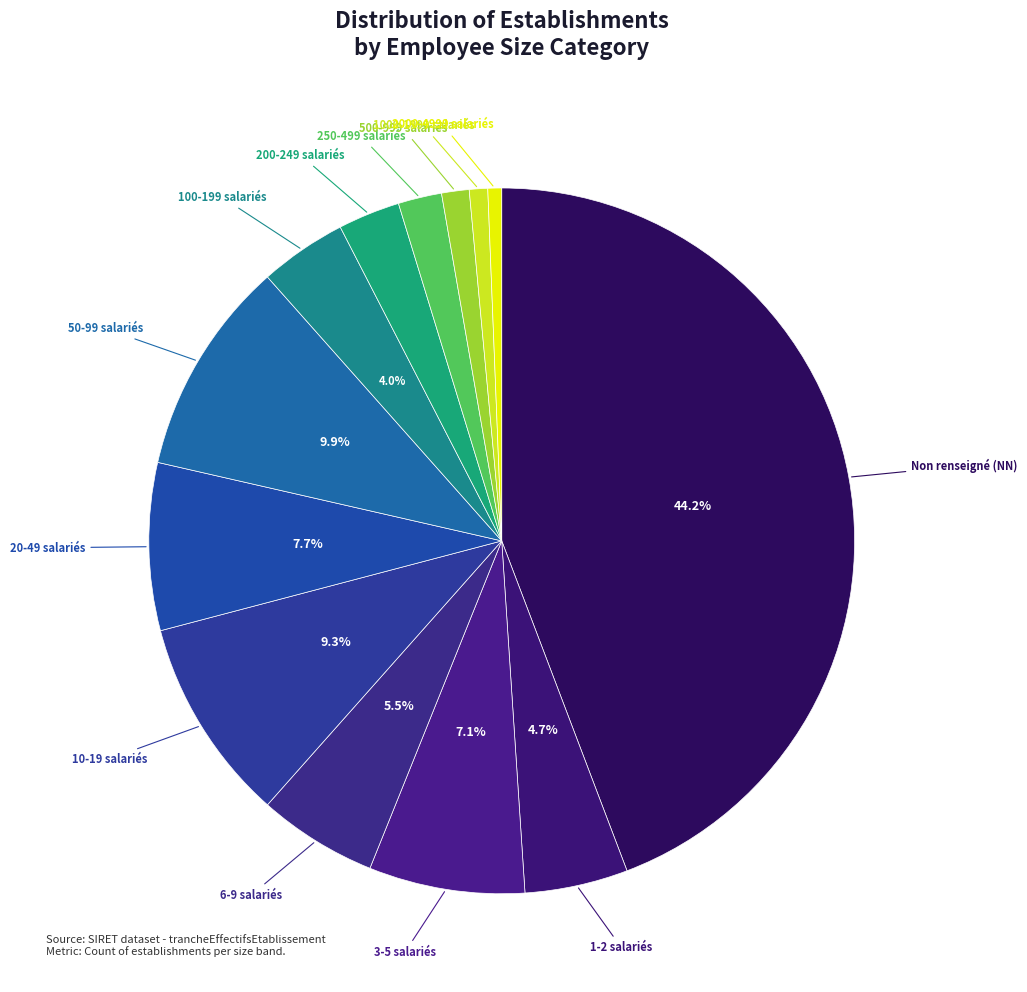

How many slices are in this pie chart?

13